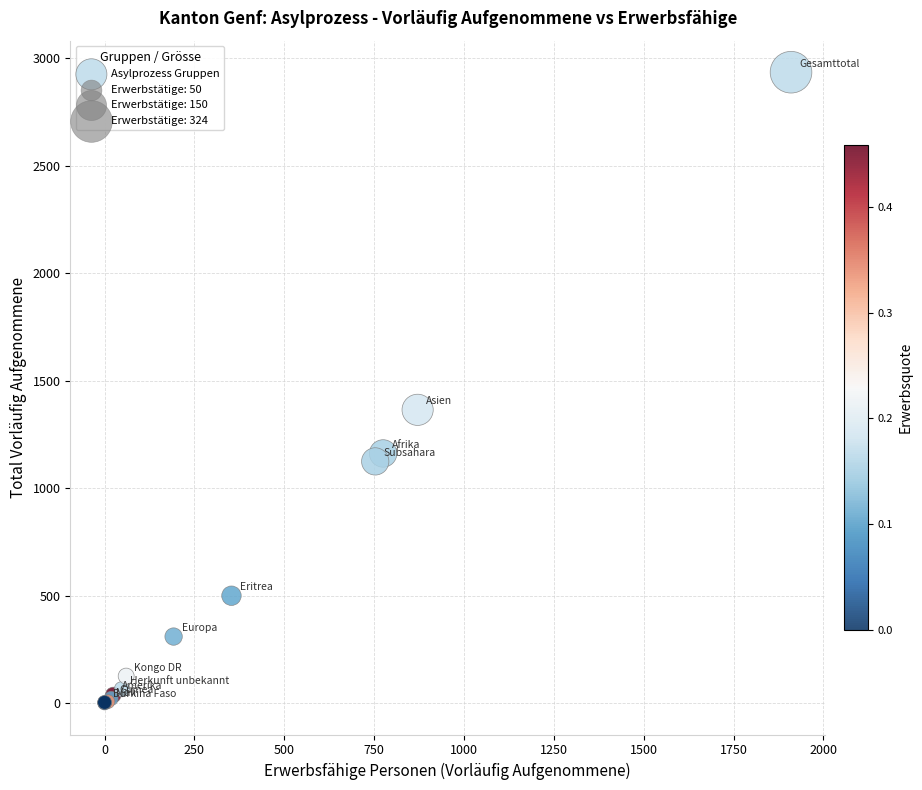

What Y value in the scatter plot is closest to 1467?

1364